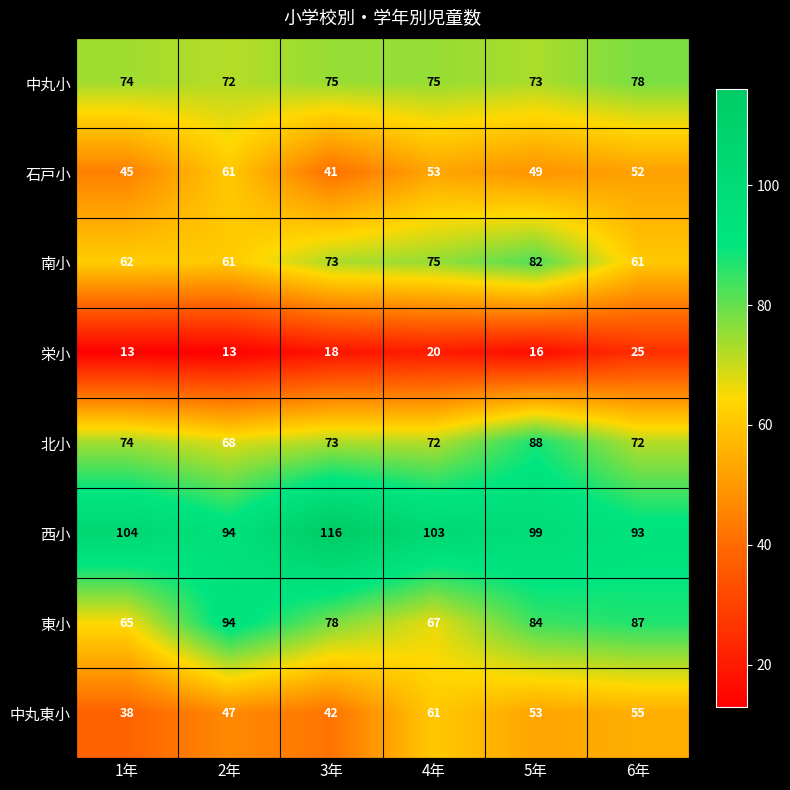

The 南小 series shows 61 at 2年. True or false?

True